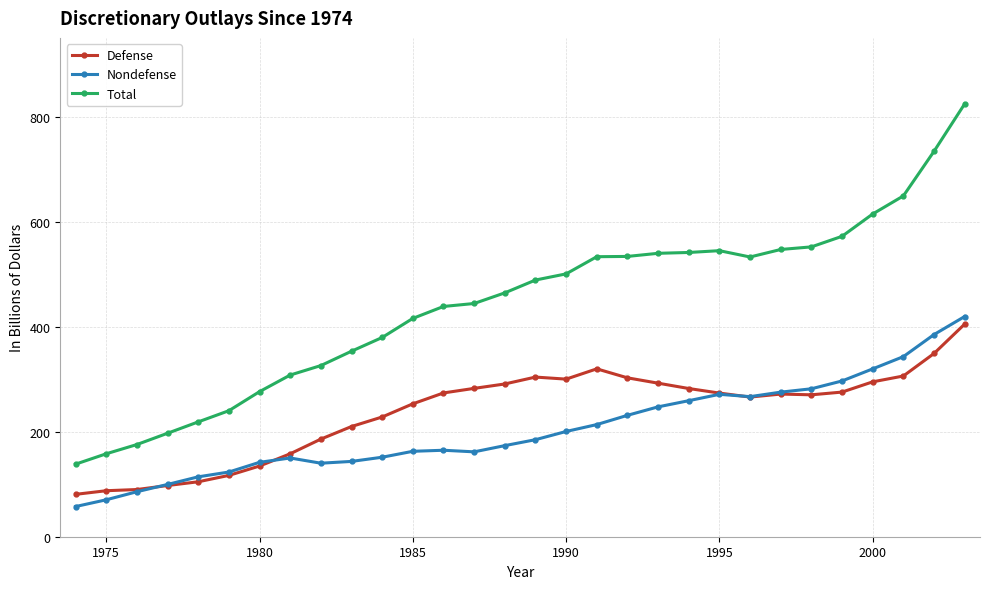

Which series has the largest total across all categories?

Total